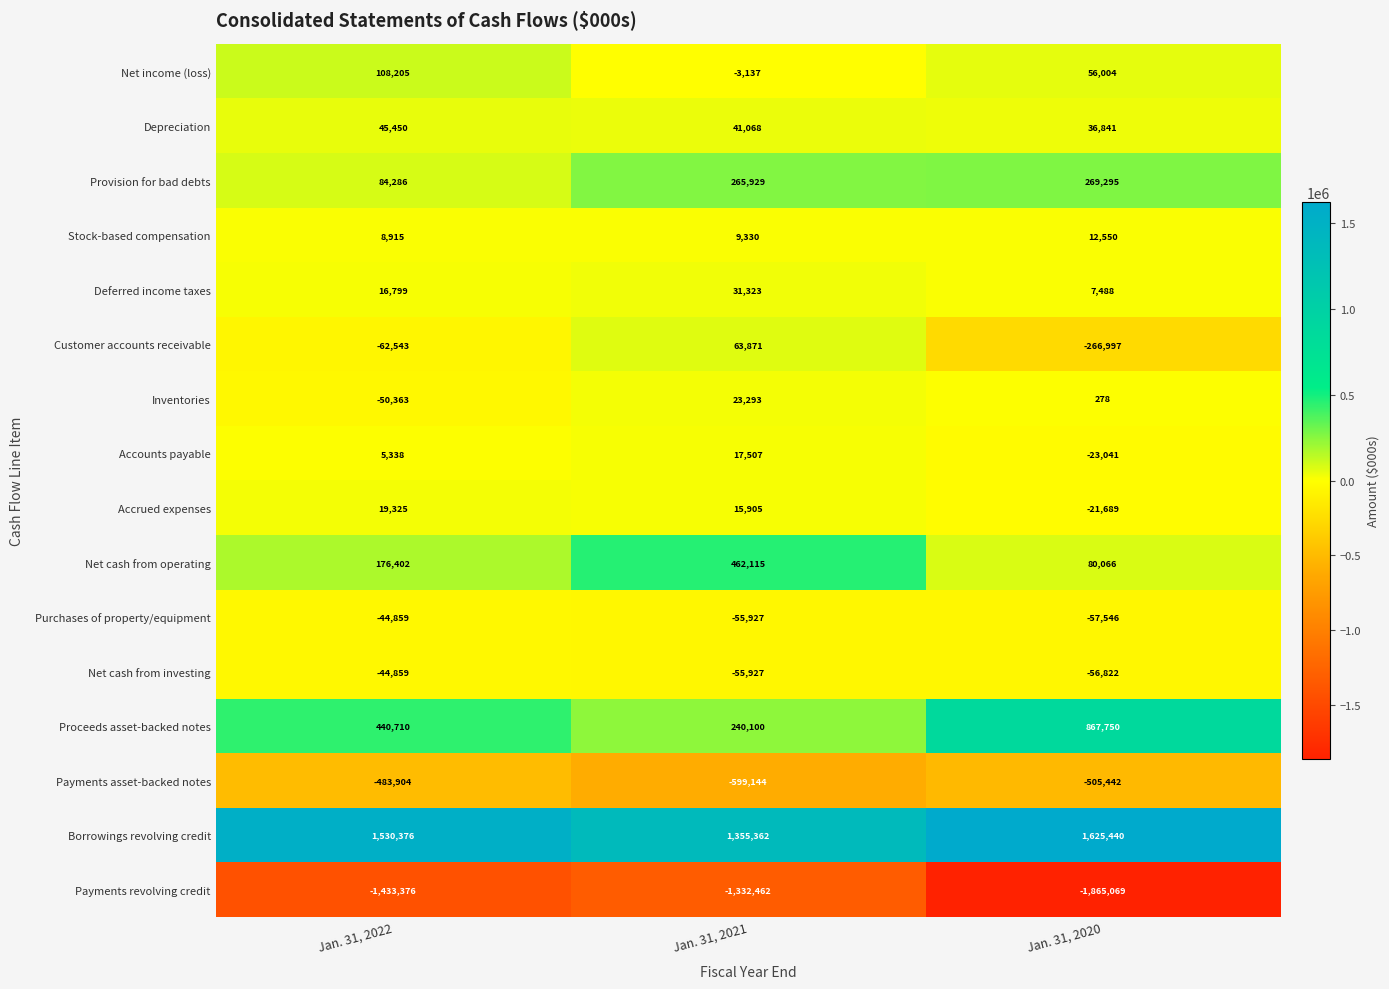

What is the greatest value displayed?

1625440